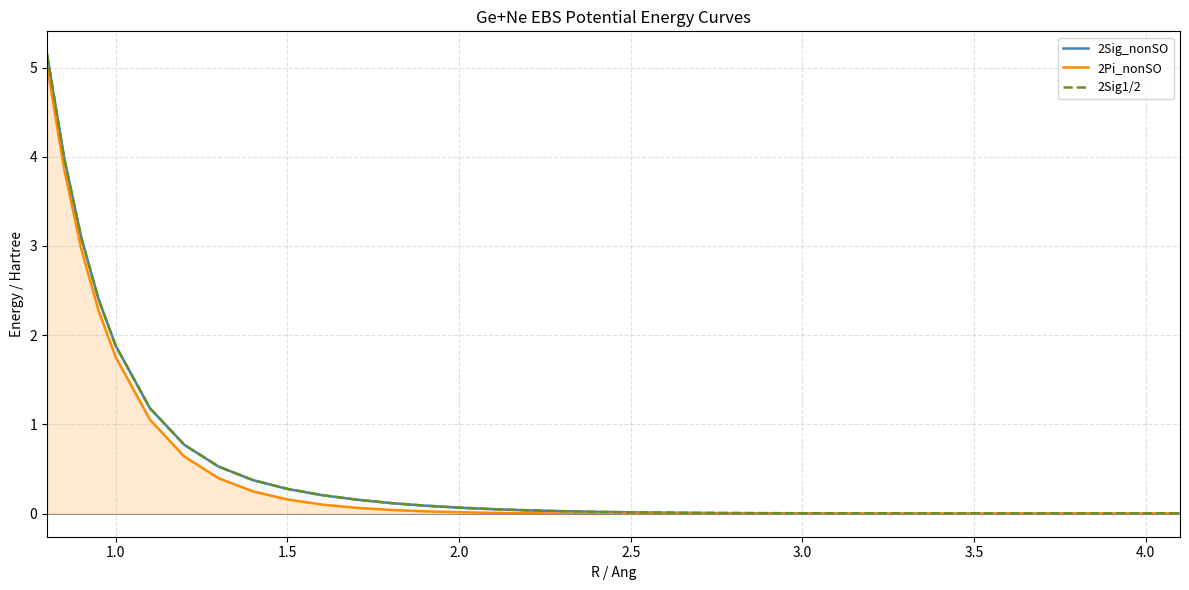

What is the average value of the 2Sig_nonSO series?

0.6